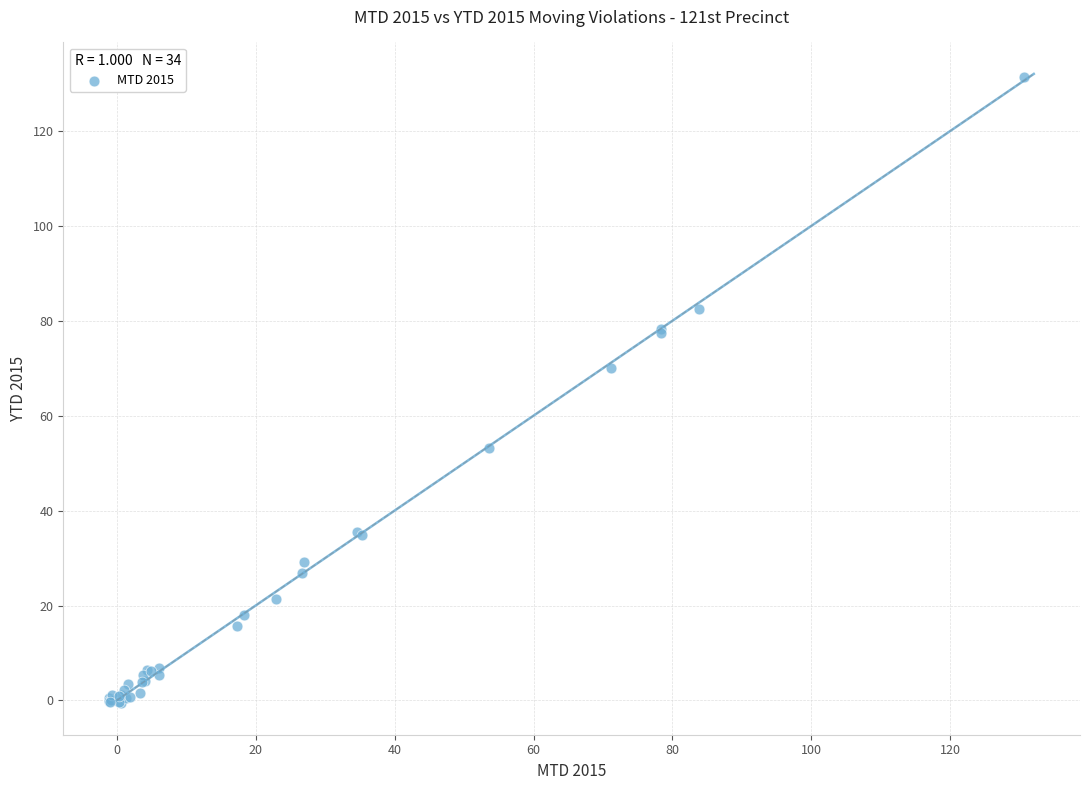

What Y value in the scatter plot is closest to 65?

70.0